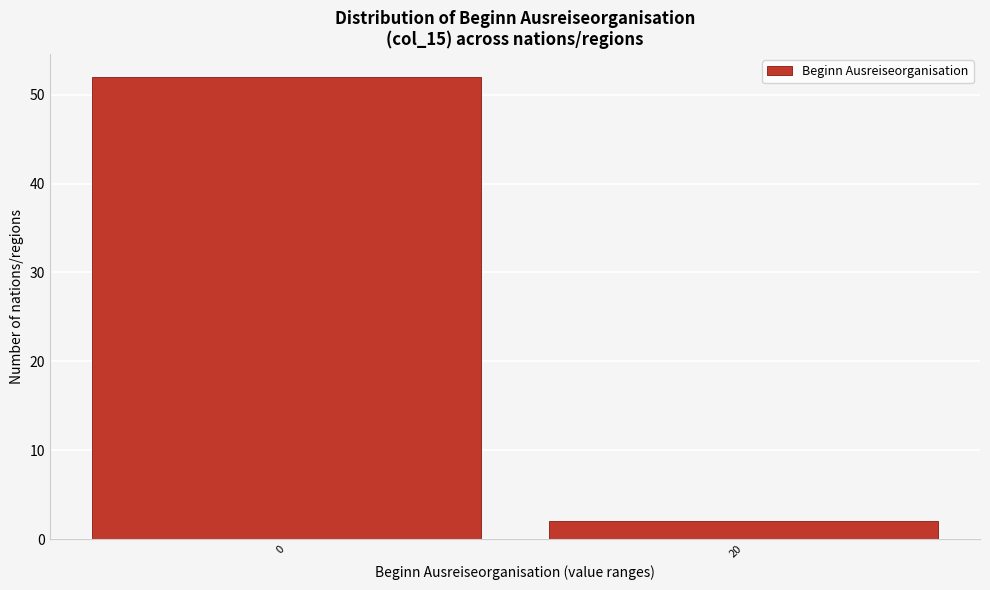

Reading left to right, extract all data points from this chart.

0=52	20=2